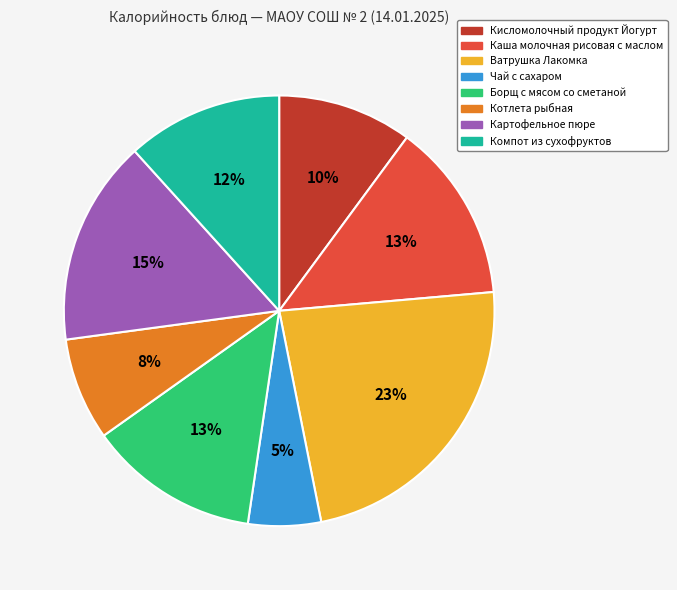

To the nearest percent, what percentage of the pie is Котлета рыбная?

8%